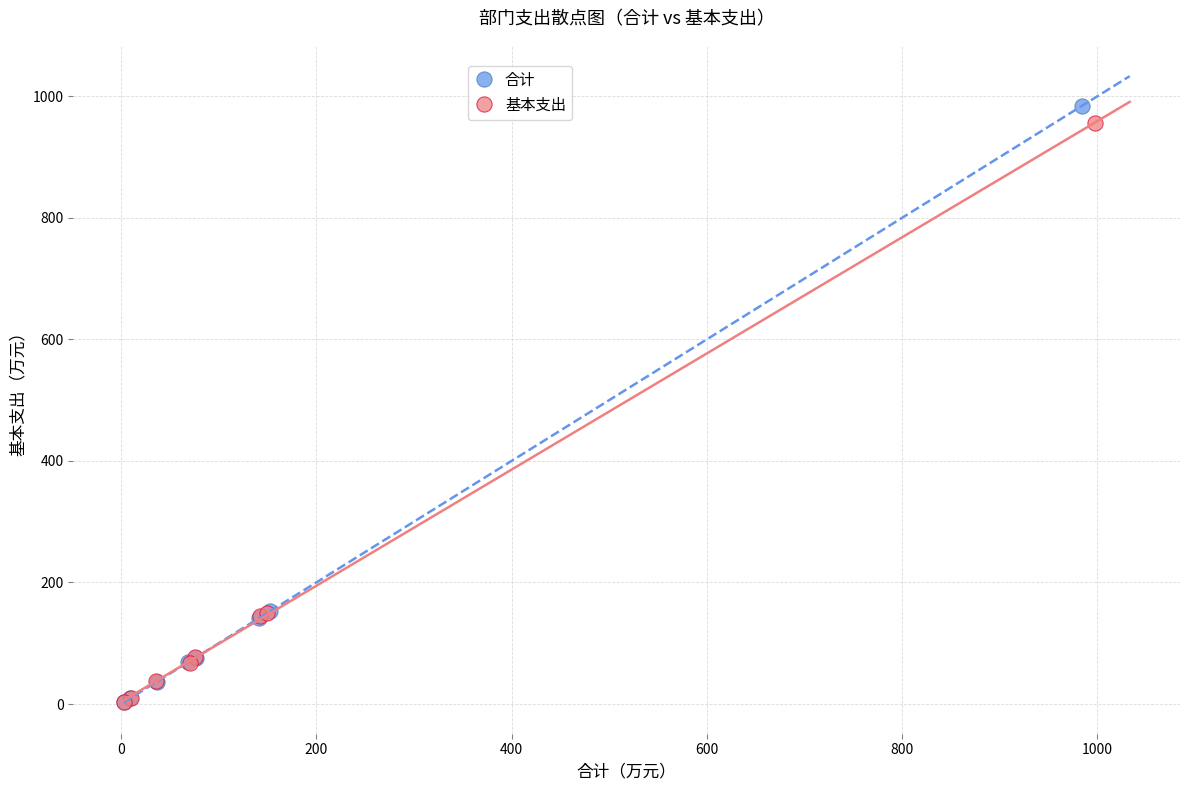

Which series has the largest Y range (max minus min)?

合计